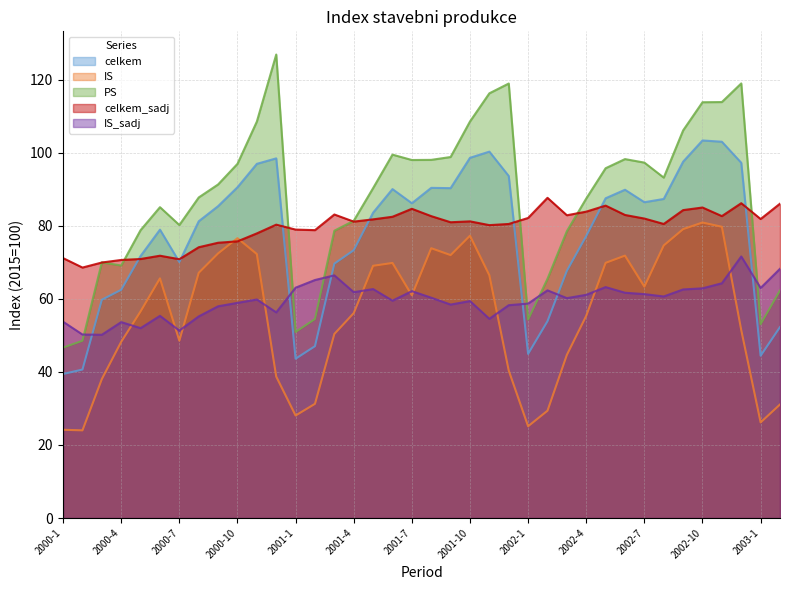

What is the label of the 4th point from the right?

2002-11